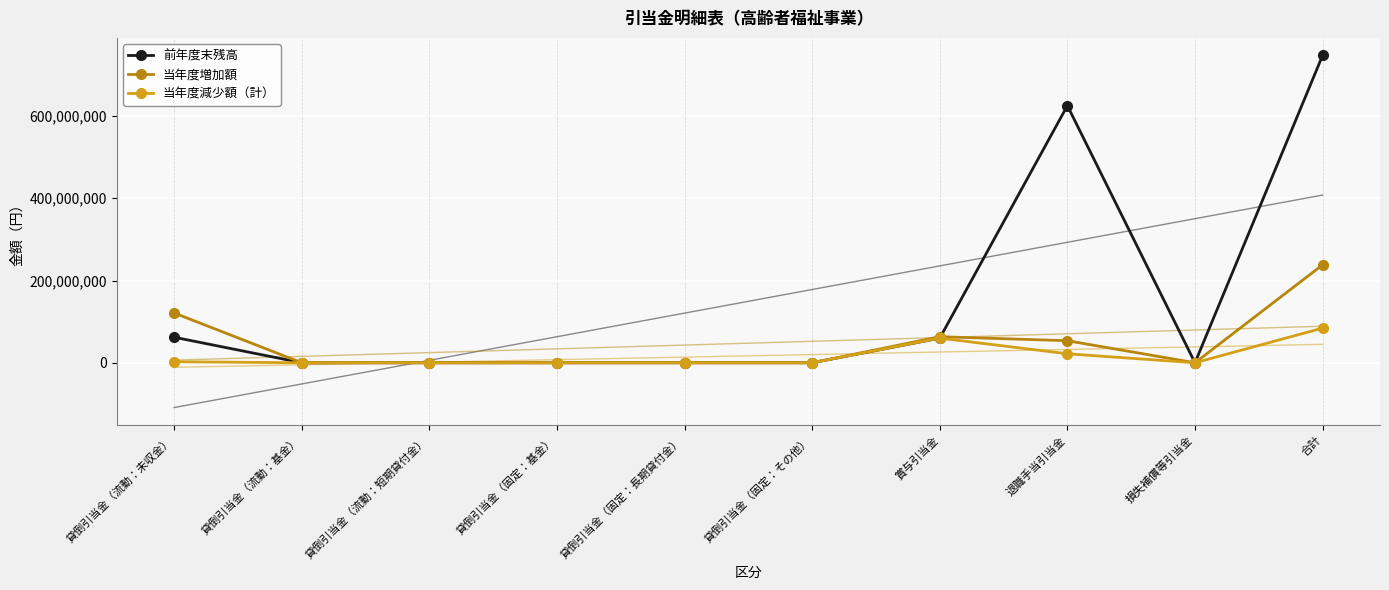

What is the average value of the 当年度増加額 series?

47597800